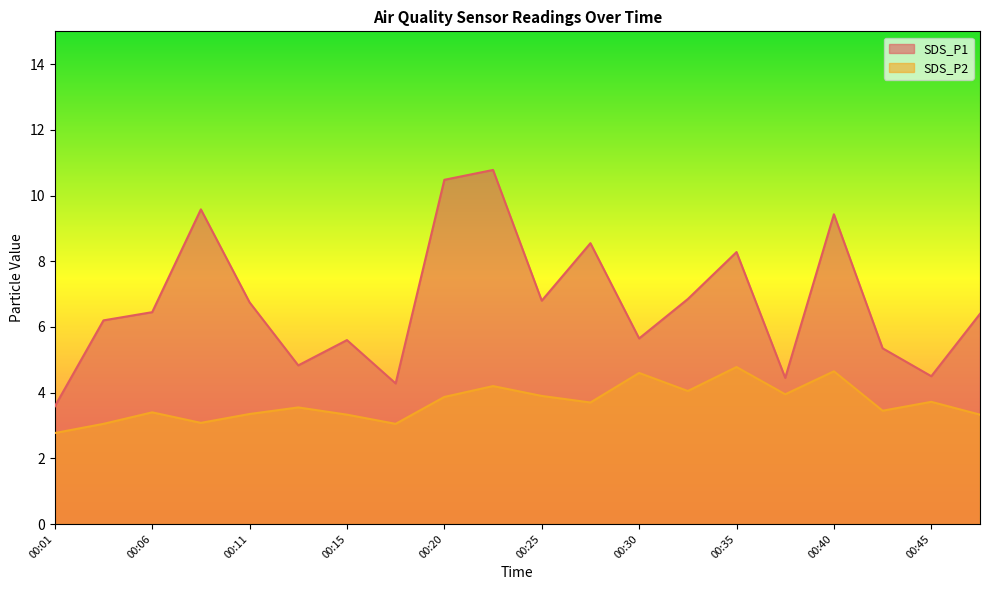

At which label does SDS_P2 first exceed 3?

00:03